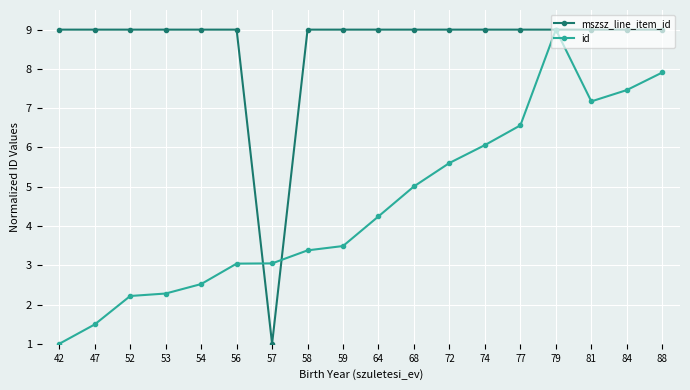

How many values in the id series are below 4?

9